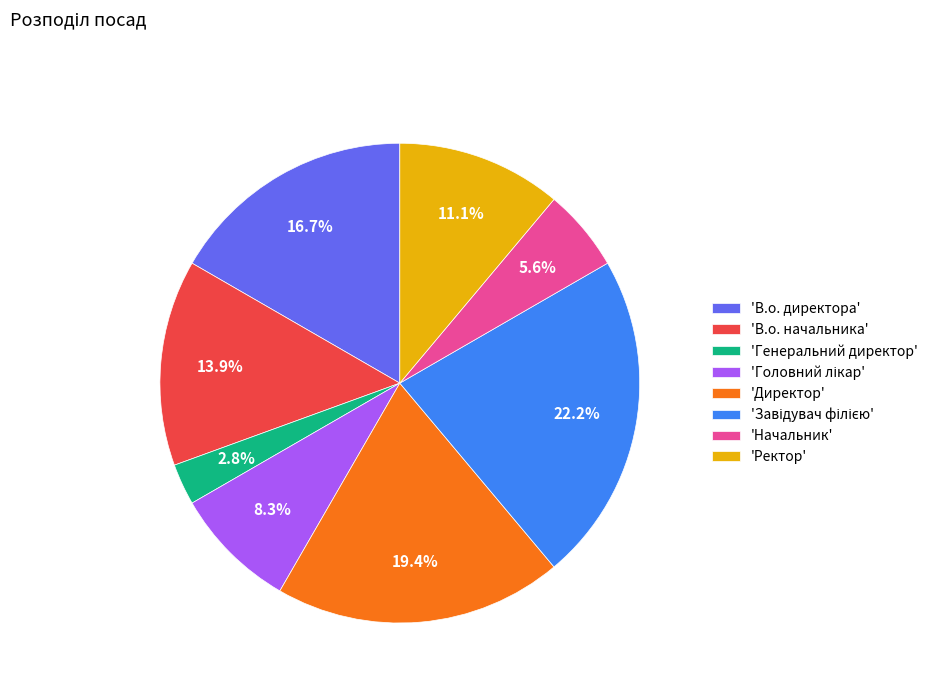

Which category has the smallest portion of the pie?

'Генеральний директор'